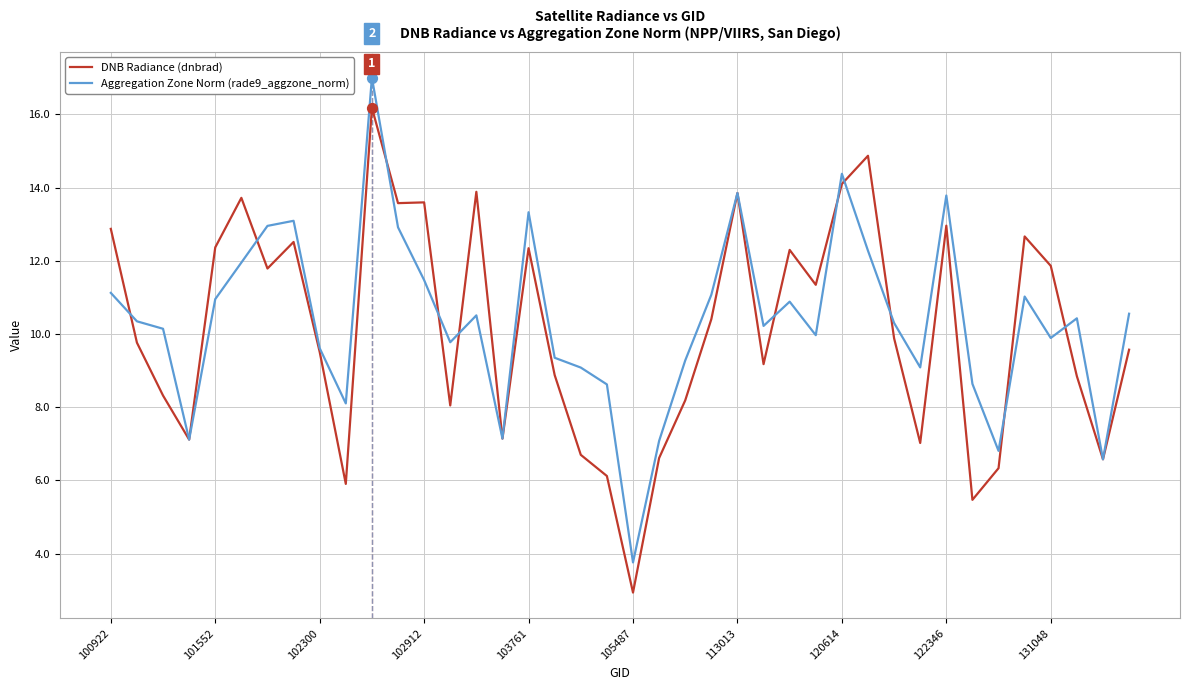

What is the lowest value of the Aggregation Zone Norm (rade9_aggzone_norm) series?

3.8